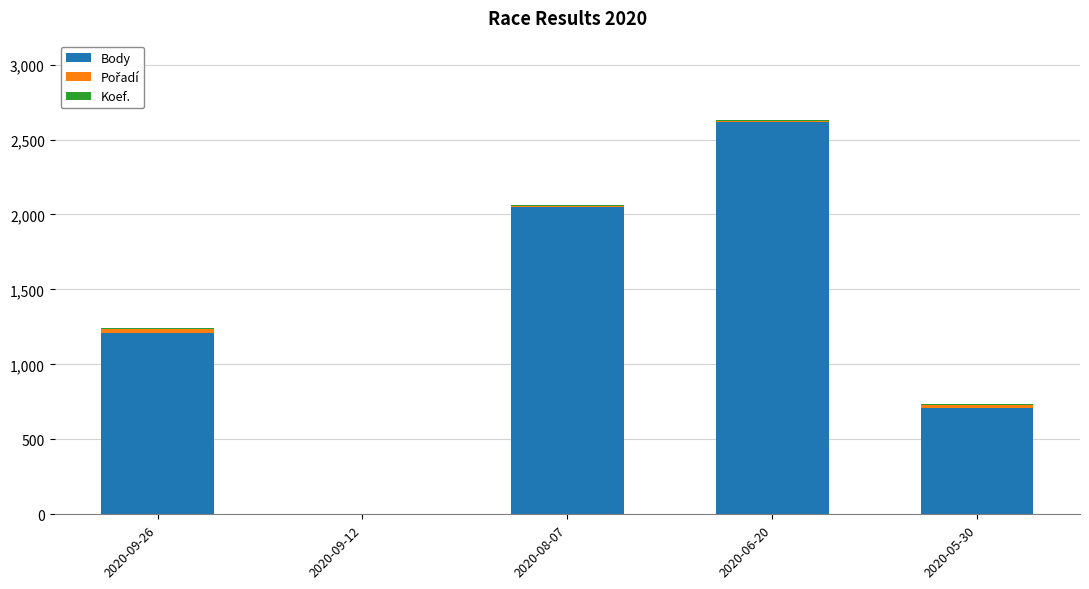

At which category is the sum across all series the highest?

2020-06-20